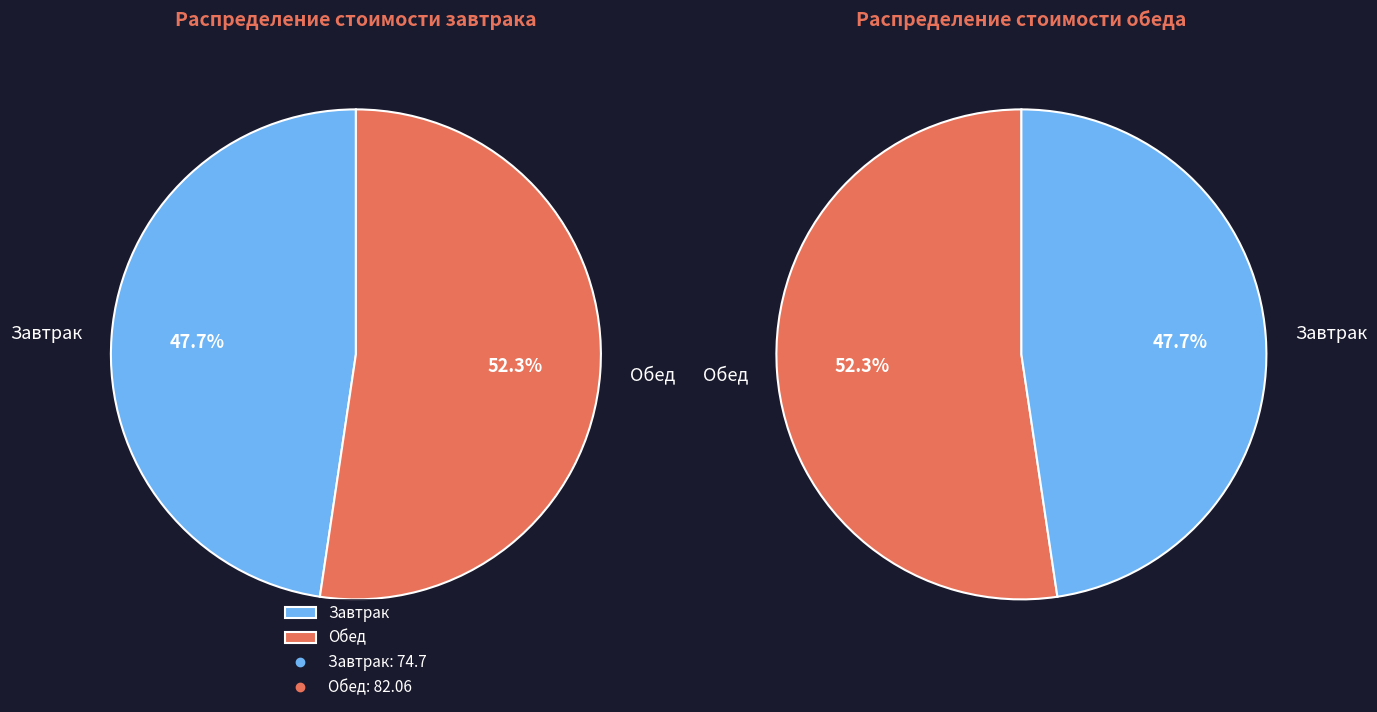

Count the number of slices in the pie.

2